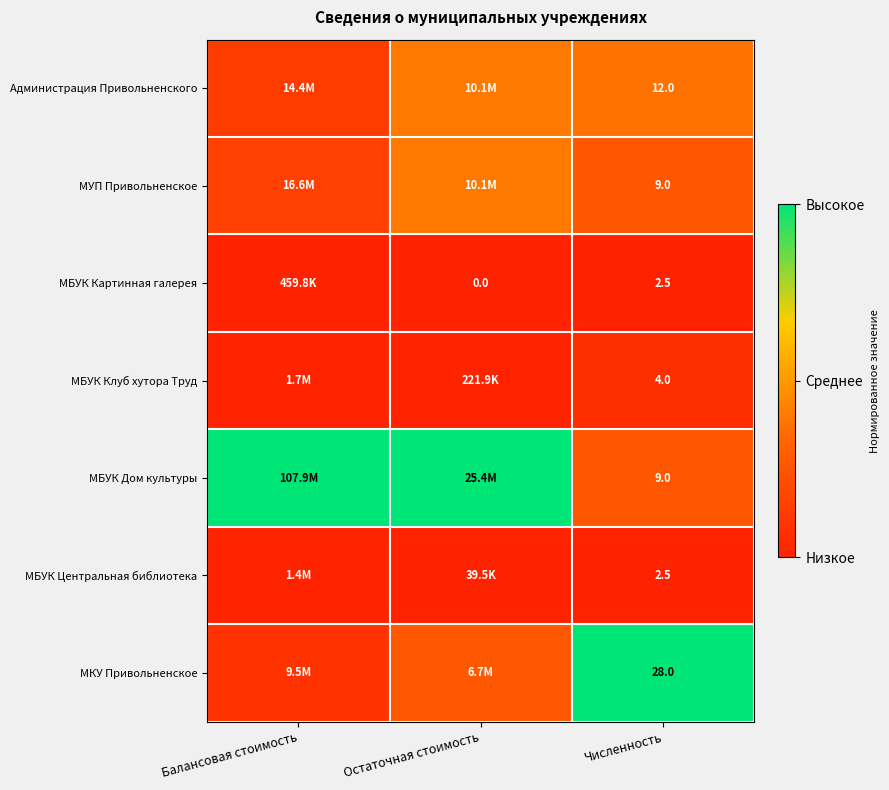

What is the spread (max minus min) of values at Численность?

25.5